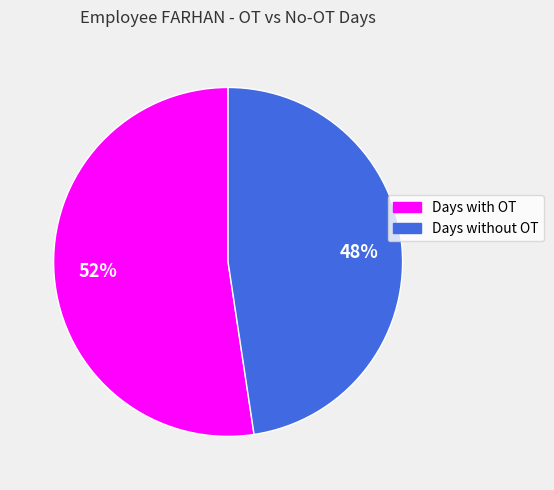

To the nearest percent, what is the average slice percentage?

50%